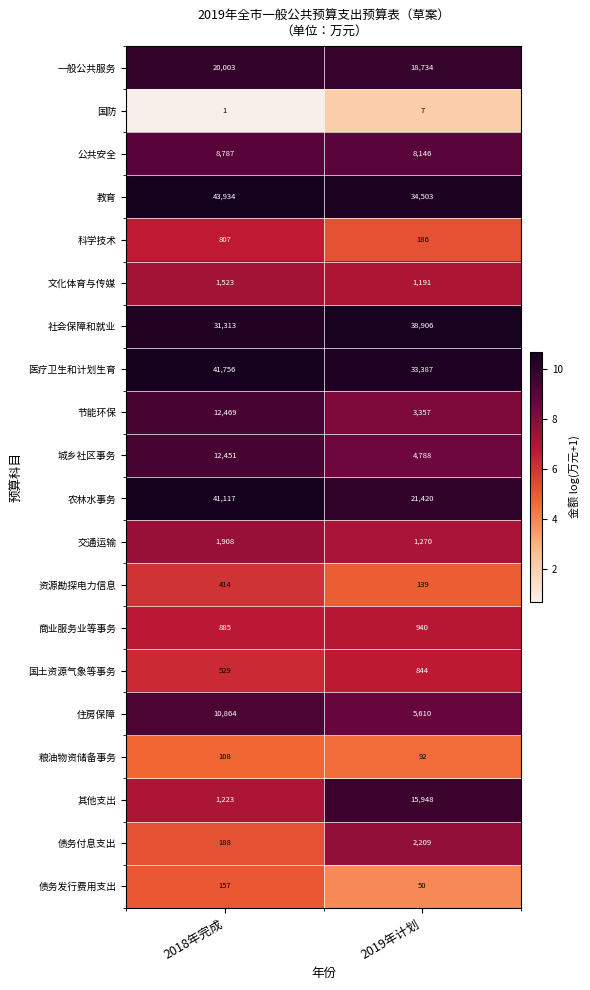

What is the total value across all series at 2018年完成?

230437